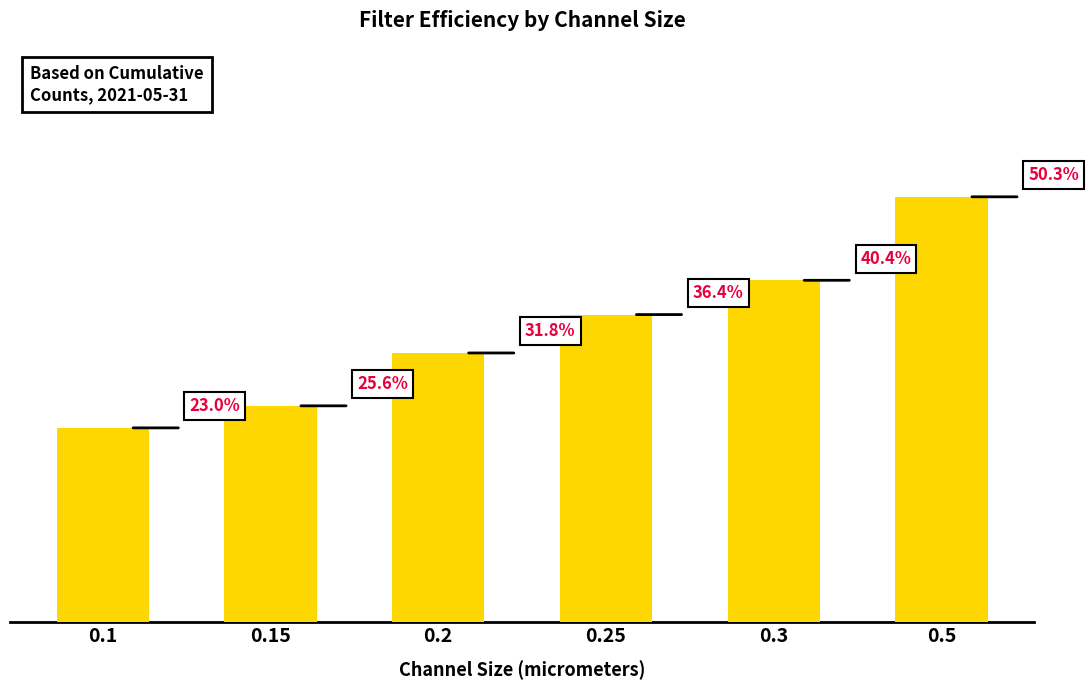

Does the chart contain any negative values?

No